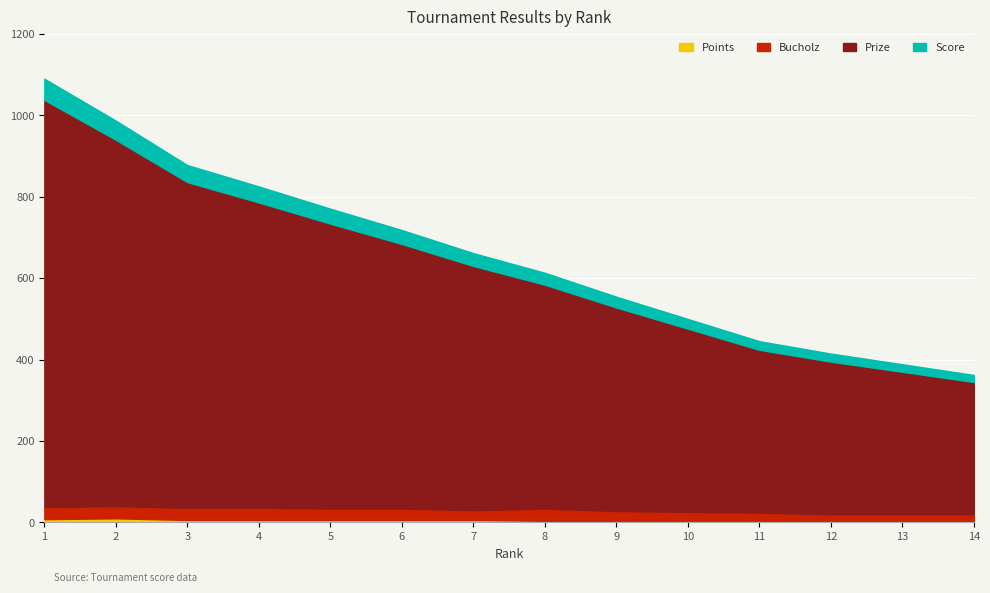

Count the number of data series in this chart.

3